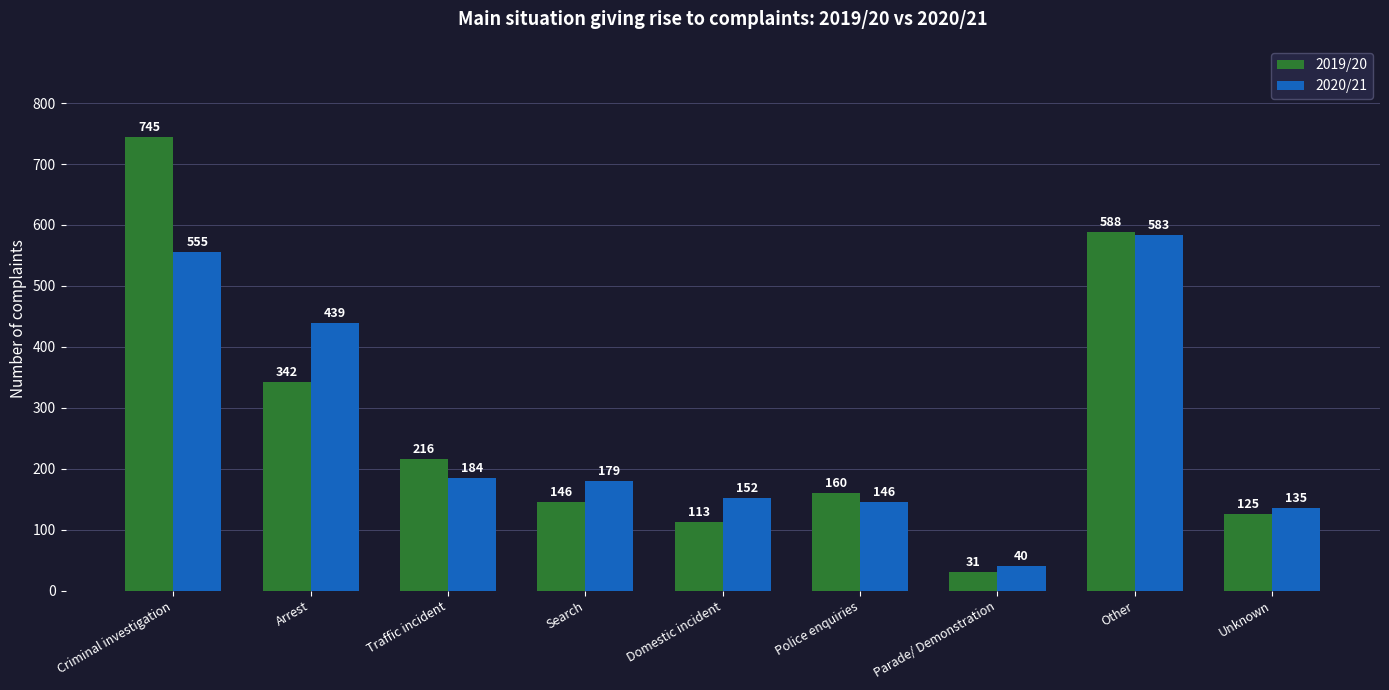

What is the label of the 7th bar from the right?

Traffic incident